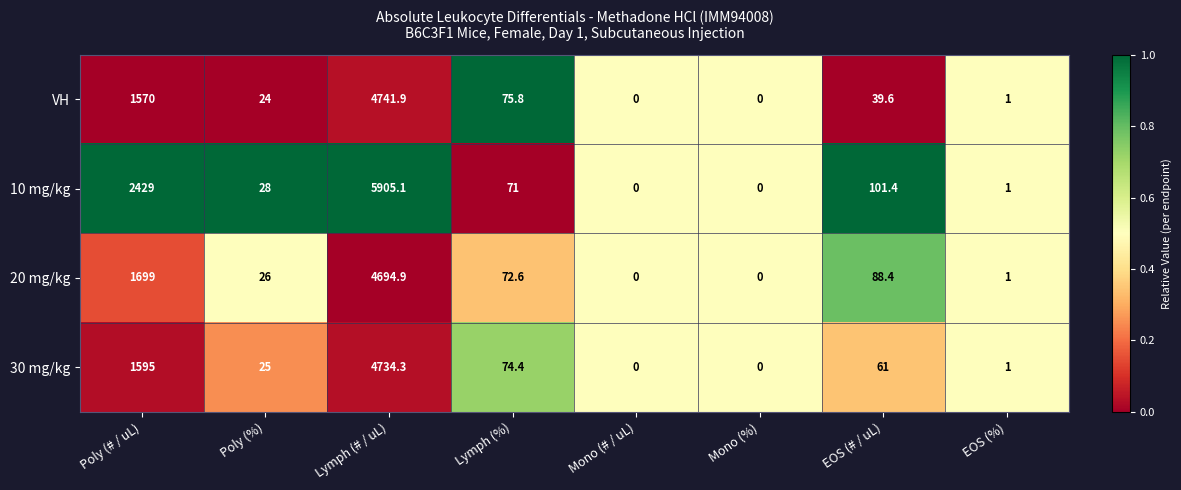

What is the difference between the maximum and second lowest values in the 10 mg/kg series?

5905.1